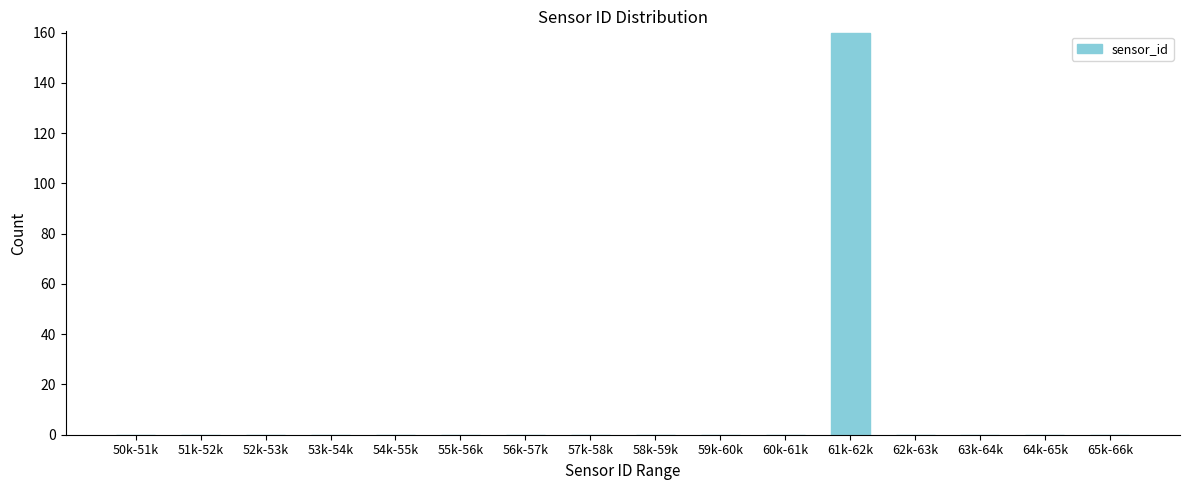

Reading left to right, extract all data points from this chart.

50k-51k=0	51k-52k=0	52k-53k=0	53k-54k=0	54k-55k=0	55k-56k=0	56k-57k=0	57k-58k=0	58k-59k=0	59k-60k=0	60k-61k=0	61k-62k=160	62k-63k=0	63k-64k=0	64k-65k=0	65k-66k=0